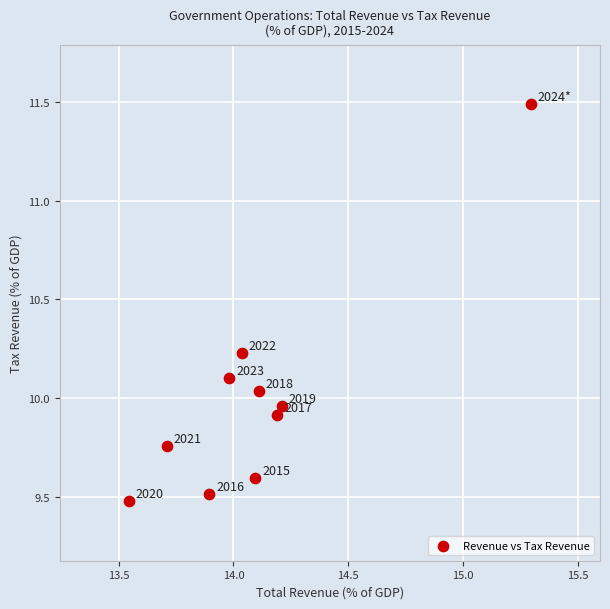

What is the average X value?

14.1